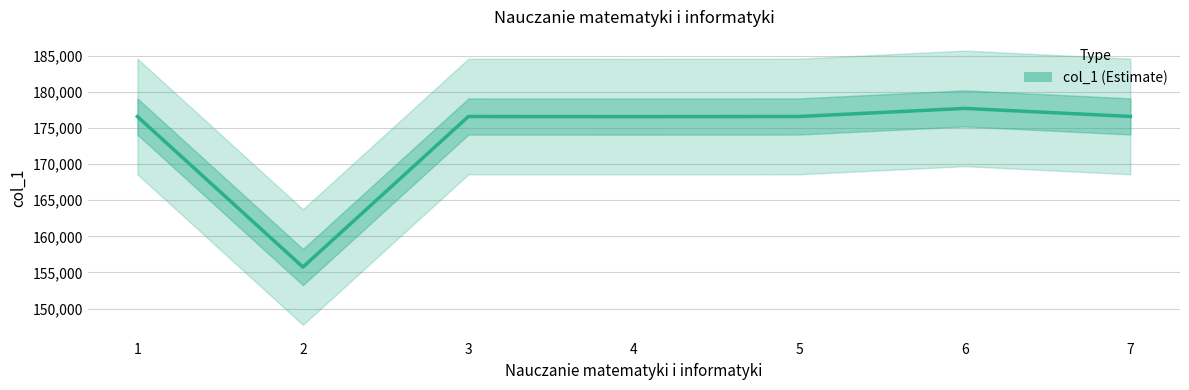

What is the value of the 1st point from the left?

176584